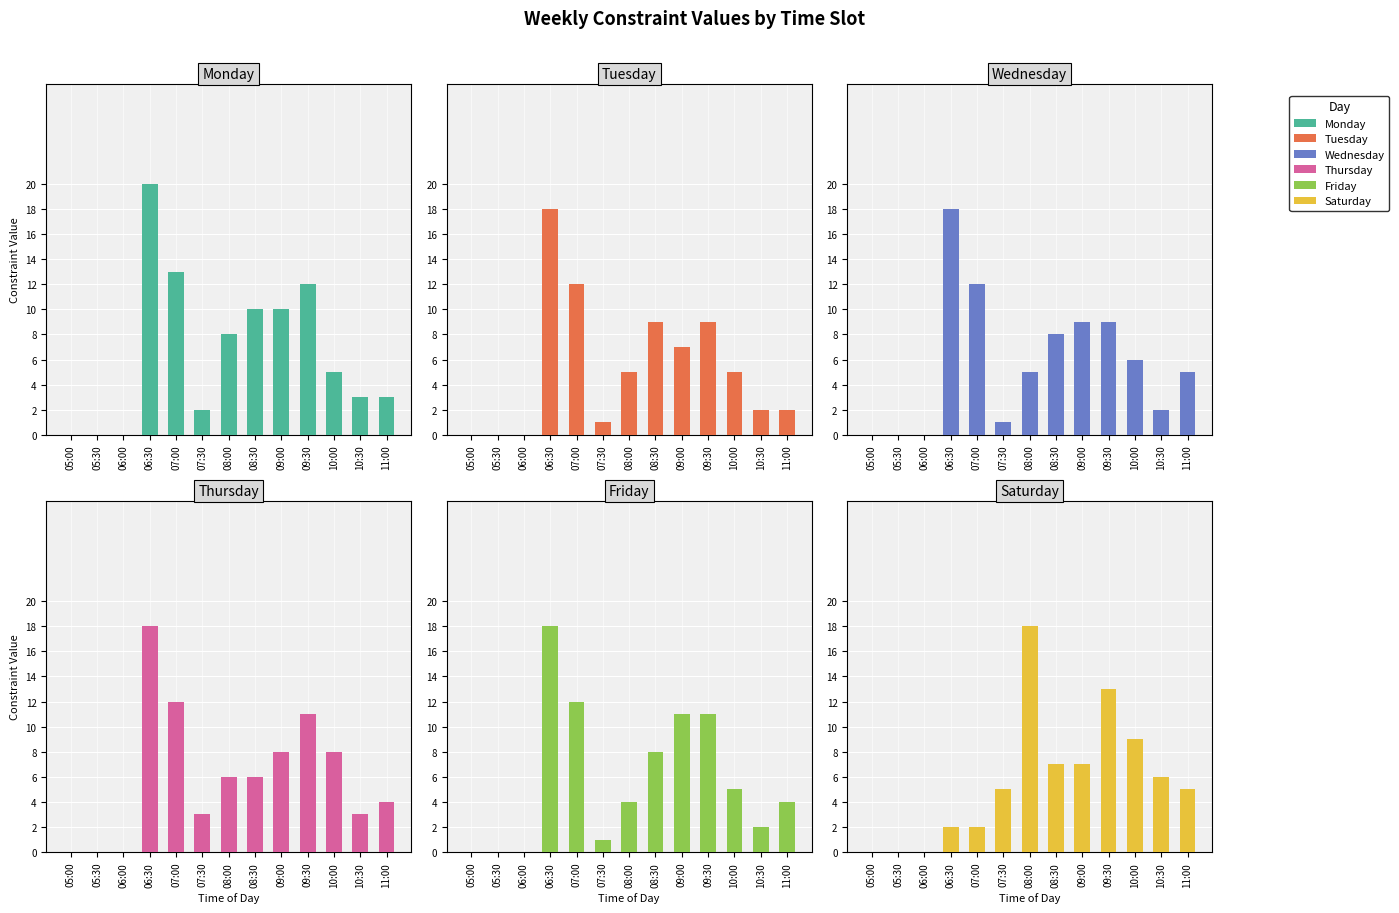

Where does the Friday series first go above 4?

06:30